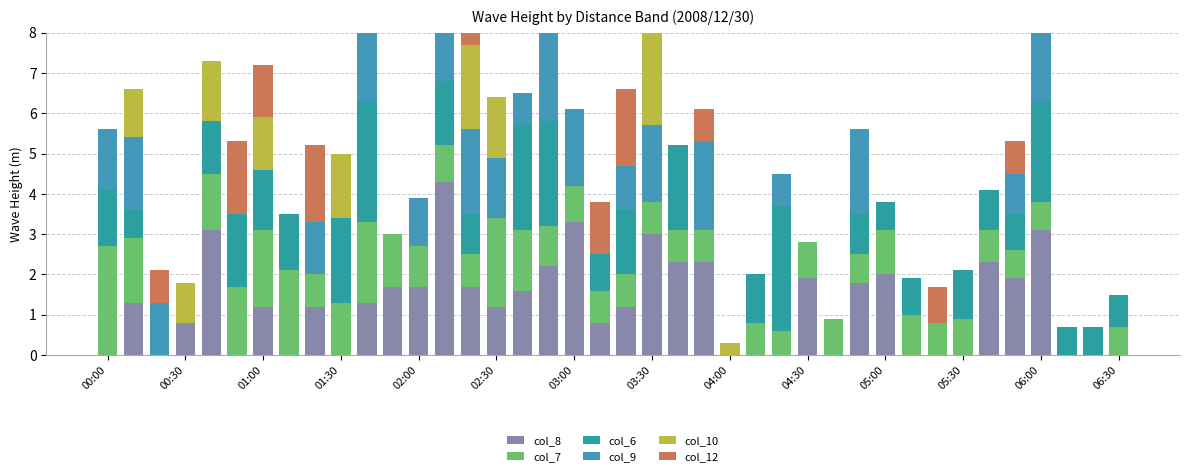

At which category is the sum across all series the highest?

17